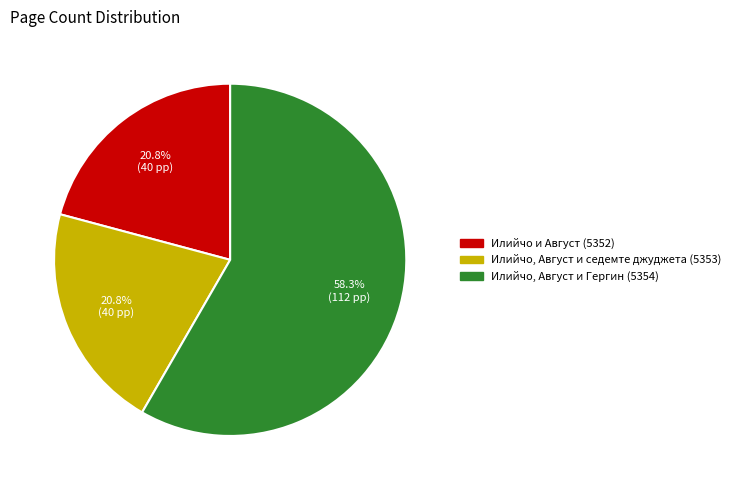

How many slices are in this pie chart?

3